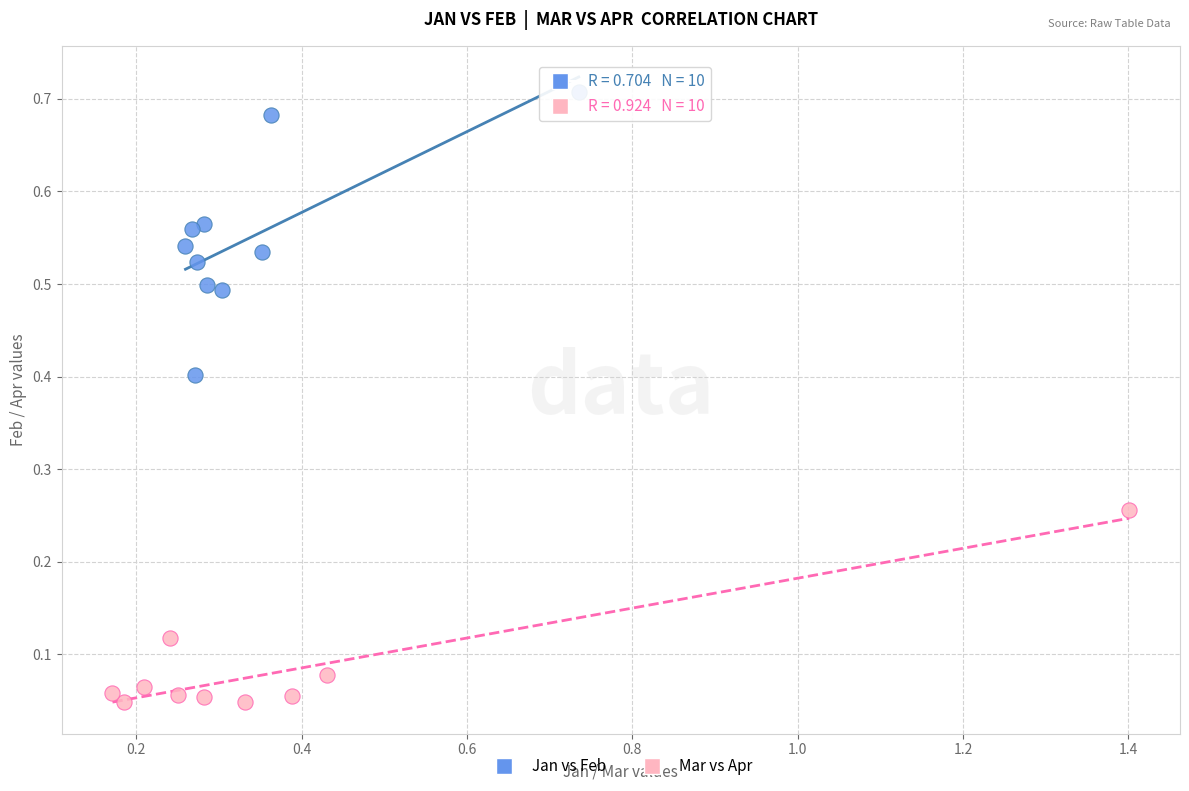

Which series has the largest Y range (max minus min)?

Jan vs Feb